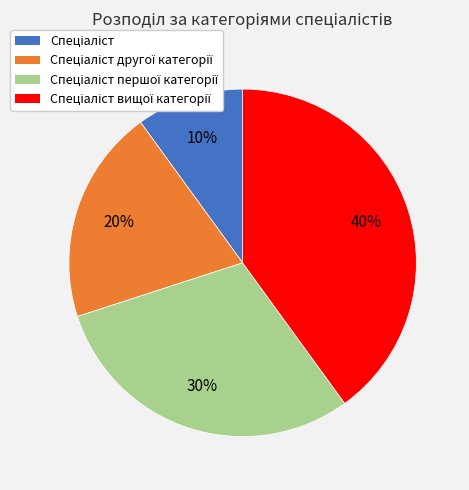

Count the number of slices in the pie.

4